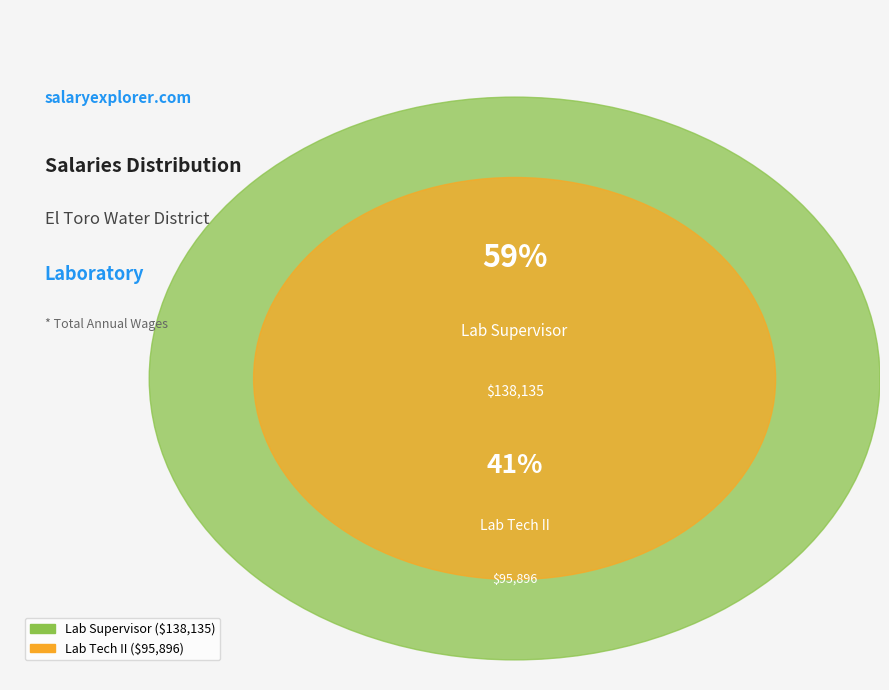

What is the change in value from Lab Supervisor to Lab Tech II?

-42239